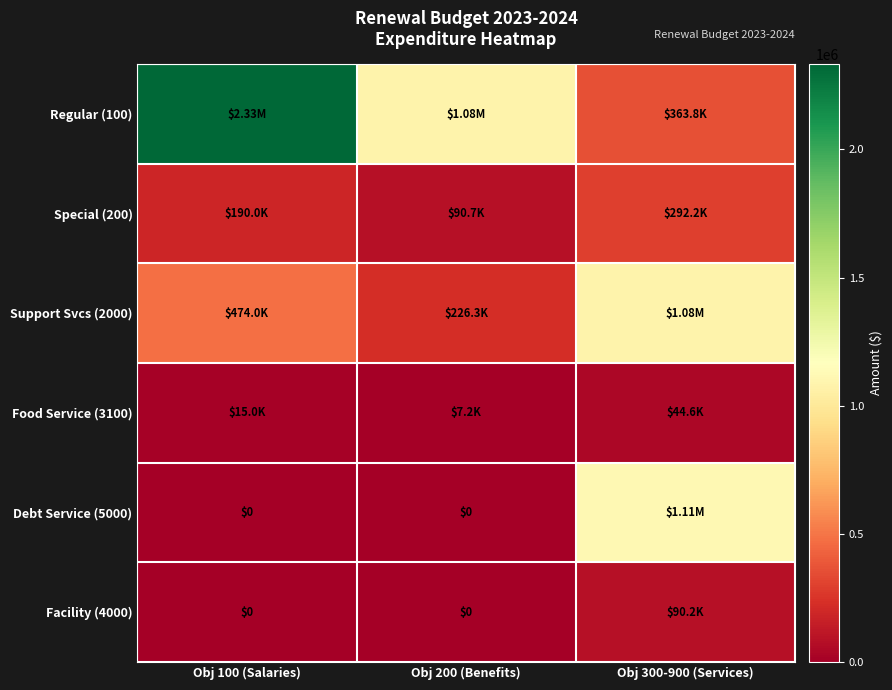

What is the sum of all Food Service (3100) values?

66772.6